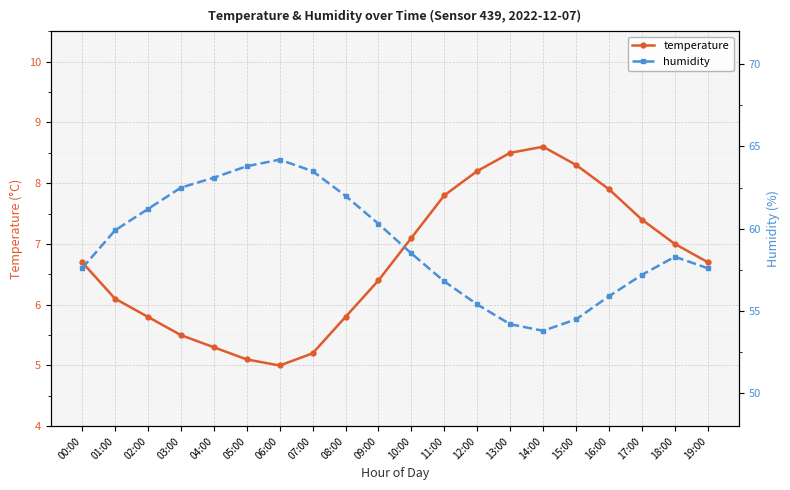

At which category is the sum across all series the highest?

06:00